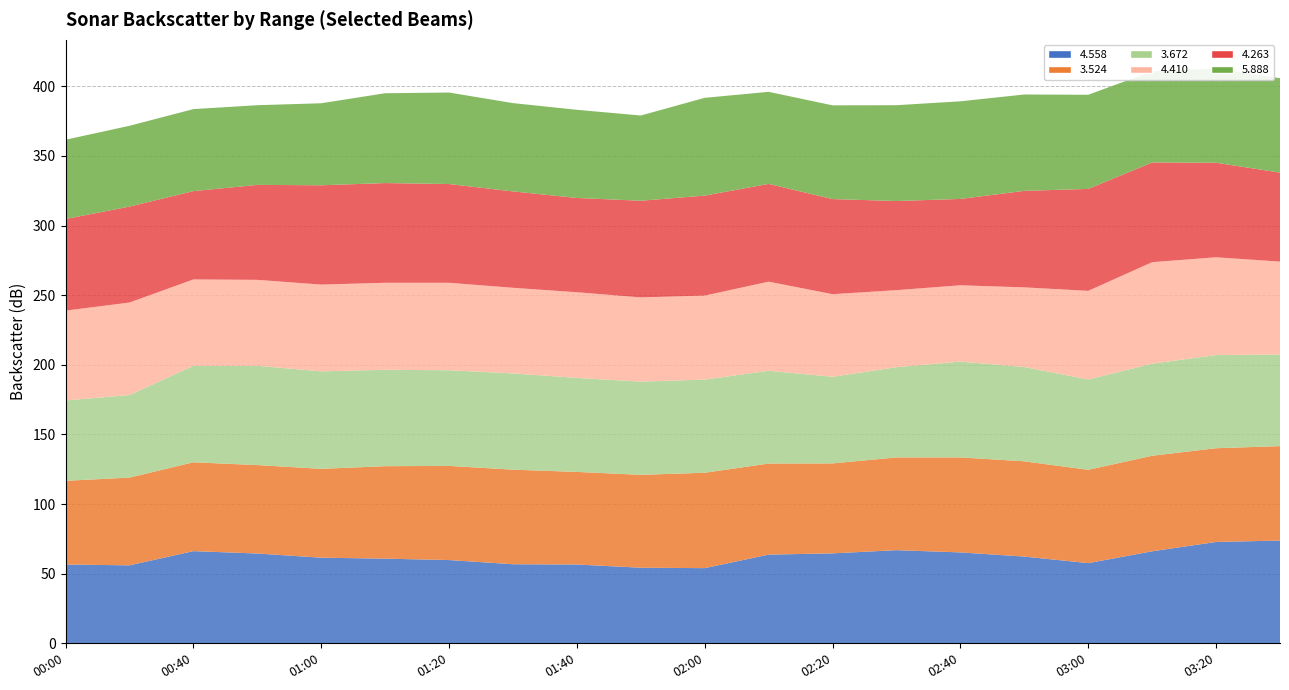

Reading left to right, extract all data points from this chart.

4.558: 56.6	56.0	66.2	64.5	61.5	60.8	59.8	56.8	56.6	54.3	54.0	63.7	64.6	66.9	65.3	62.3	57.6	66.1	72.8	73.8
3.524: 60.1	63.0	63.8	63.5	63.8	66.4	67.6	67.9	66.5	66.7	68.5	65.4	64.6	66.6	68.2	68.4	67.0	68.6	67.3	67.8
3.672: 57.7	59.3	69.3	71.3	70.0	69.2	68.7	69.1	67.5	66.9	66.9	66.6	62.2	64.8	68.8	67.7	64.9	66.1	66.9	65.8
4.410: 64.5	66.4	62.0	61.7	62.3	62.5	62.8	61.5	61.5	60.5	60.3	64.0	59.3	55.3	54.8	57.2	63.6	72.9	70.2	66.7
4.263: 65.8	68.9	63.4	68.2	71.3	71.6	70.9	69.2	67.7	69.4	71.8	70.2	68.3	64.0	62.0	69.3	73.2	71.6	67.9	63.9
5.888: 56.9	58.0	58.9	57.2	58.9	64.5	65.7	63.4	63.3	61.2	70.2	66.1	67.3	68.8	70.1	69.2	67.6	65.4	67.6	67.8